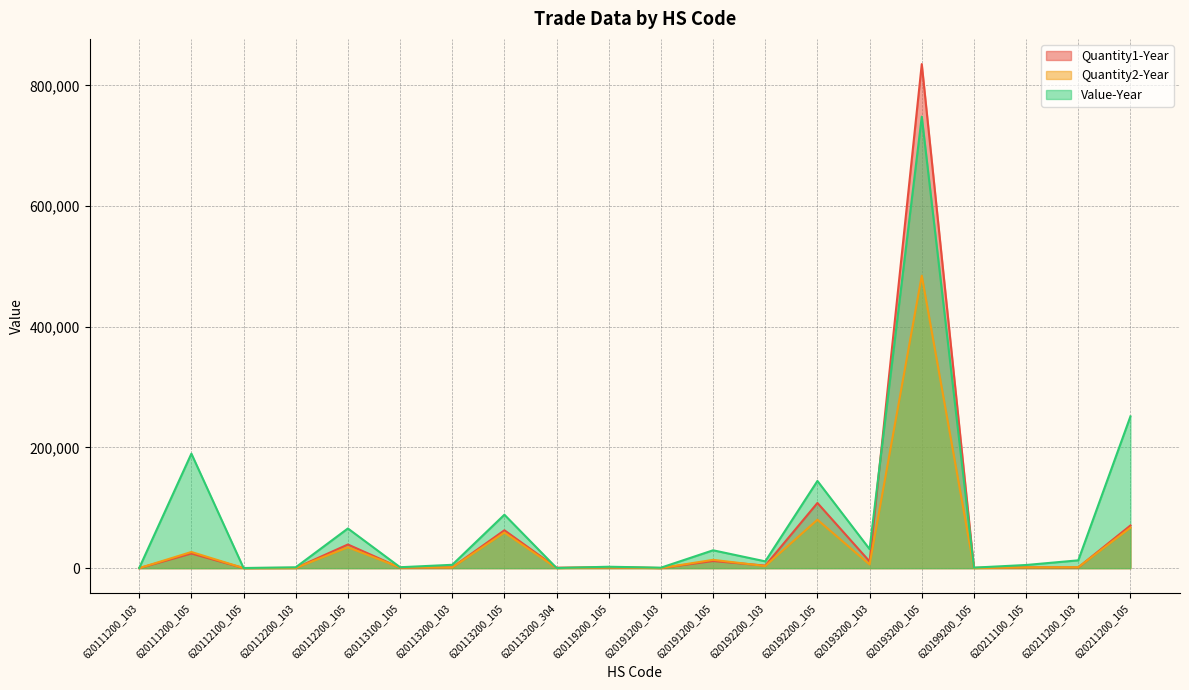

Rank the series at 620112200_103 from highest to lowest value.

Value-Year, Quantity2-Year, Quantity1-Year